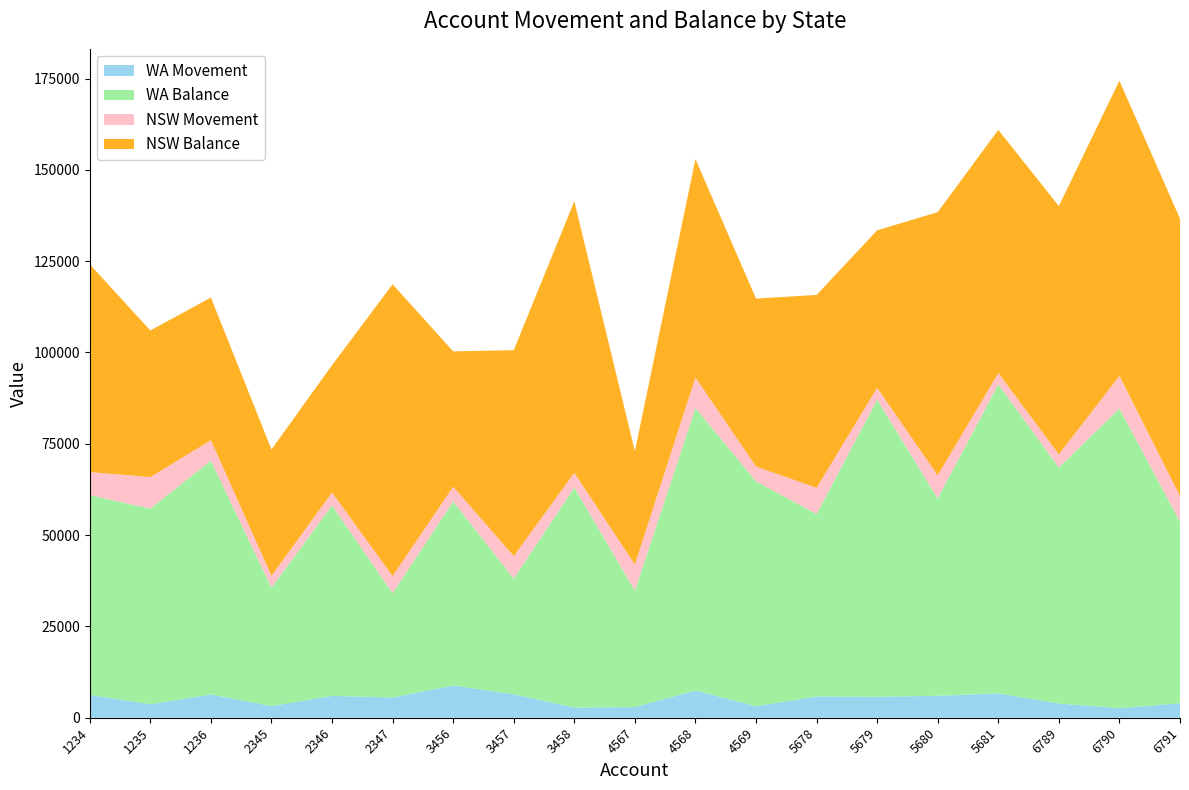

Reading right to left, extract all data points from this chart.

WA Movement: 6791=3954	6790=2635	6789=3902	5681=6653	5680=6004	5679=5747	5678=5813	4569=3140	4568=7466	4567=2915	3458=2795	3457=6441	3456=8841	2347=5539	2346=5974	2345=3190	1236=6378	1235=3696	1234=6265
WA Balance: 6791=49740	6790=82028	6789=64605	5681=84640	5680=54048	5679=81336	5678=49967	4569=61580	4568=77337	4567=31896	3458=60242	3457=31692	3456=50375	2347=28571	2346=52155	2345=32436	1236=64035	1235=53556	1234=54674
NSW Movement: 6791=7010	6790=8926	6789=3613	5681=3075	5680=6290	5679=3230	5678=7156	4569=4043	4568=8352	4567=7140	3458=4016	3457=6128	3456=4033	2347=4665	2346=3531	2345=3236	1236=5545	1235=8630	1234=6314
NSW Balance: 6791=75913	6790=80813	6789=67969	5681=66572	5680=72082	5679=43122	5678=52810	4569=45990	4568=59800	4567=30999	3458=74356	3457=56365	3456=37048	2347=79892	2346=34866	2345=34585	1236=39086	1235=40134	1234=56883